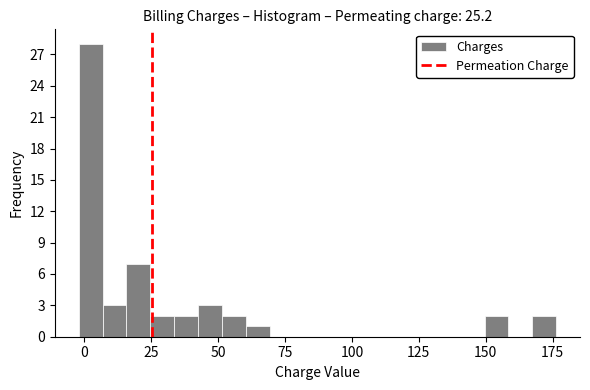

Around what value on the x-axis is the tallest bar? Give the approximate position of its centre, as read against the axis.

0